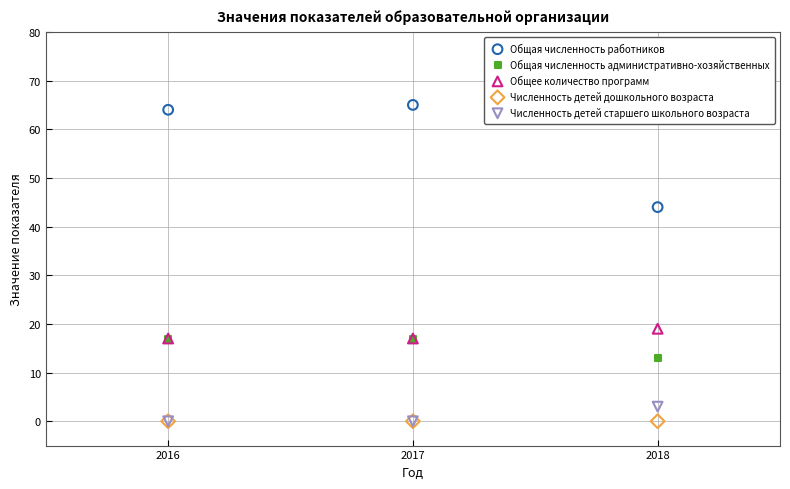

Which series reaches the maximum Y coordinate?

Общая численность работников